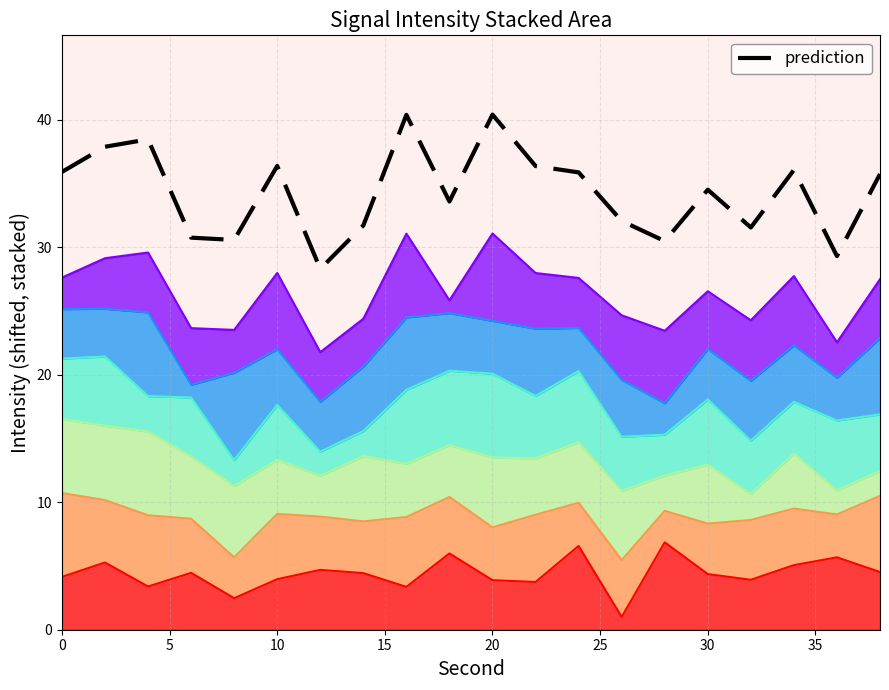

Reading left to right, what are all the values shown in this chart?

35.9	37.9	38.5	30.8	30.6	36.4	28.3	31.7	40.4	33.6	40.4	36.4	35.9	32.1	30.5	34.5	31.6	36.1	29.3	35.7